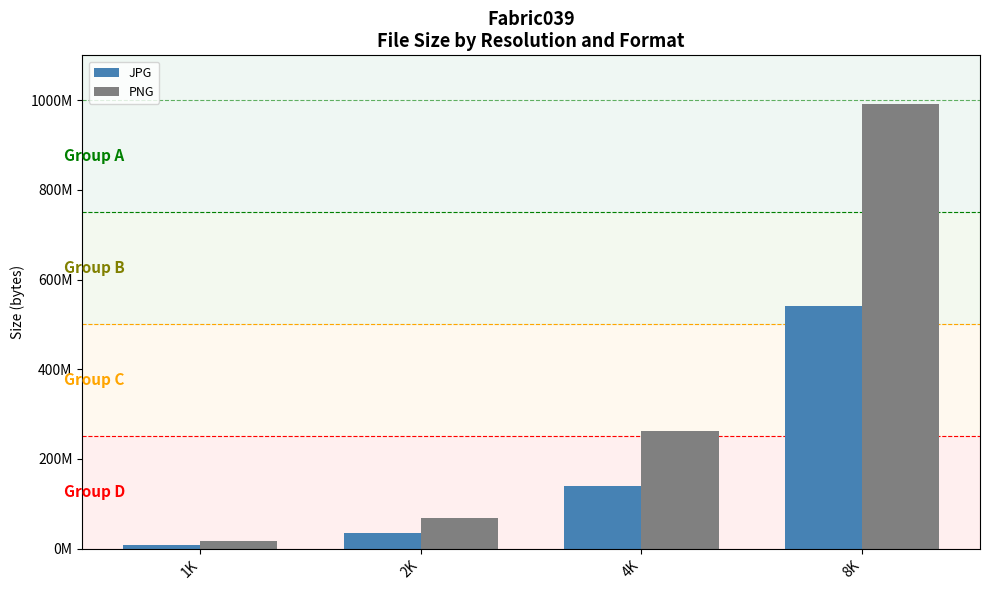

At which label does JPG reach its peak?

8K